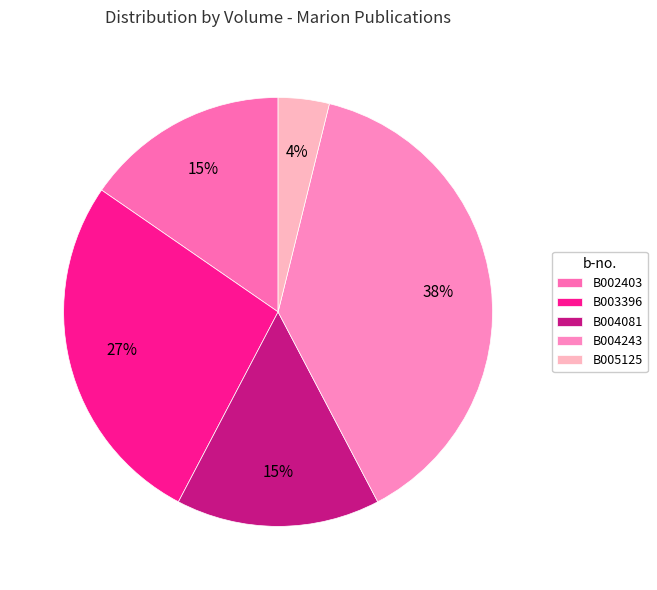

What portion of the pie excludes B004081?

84.6%